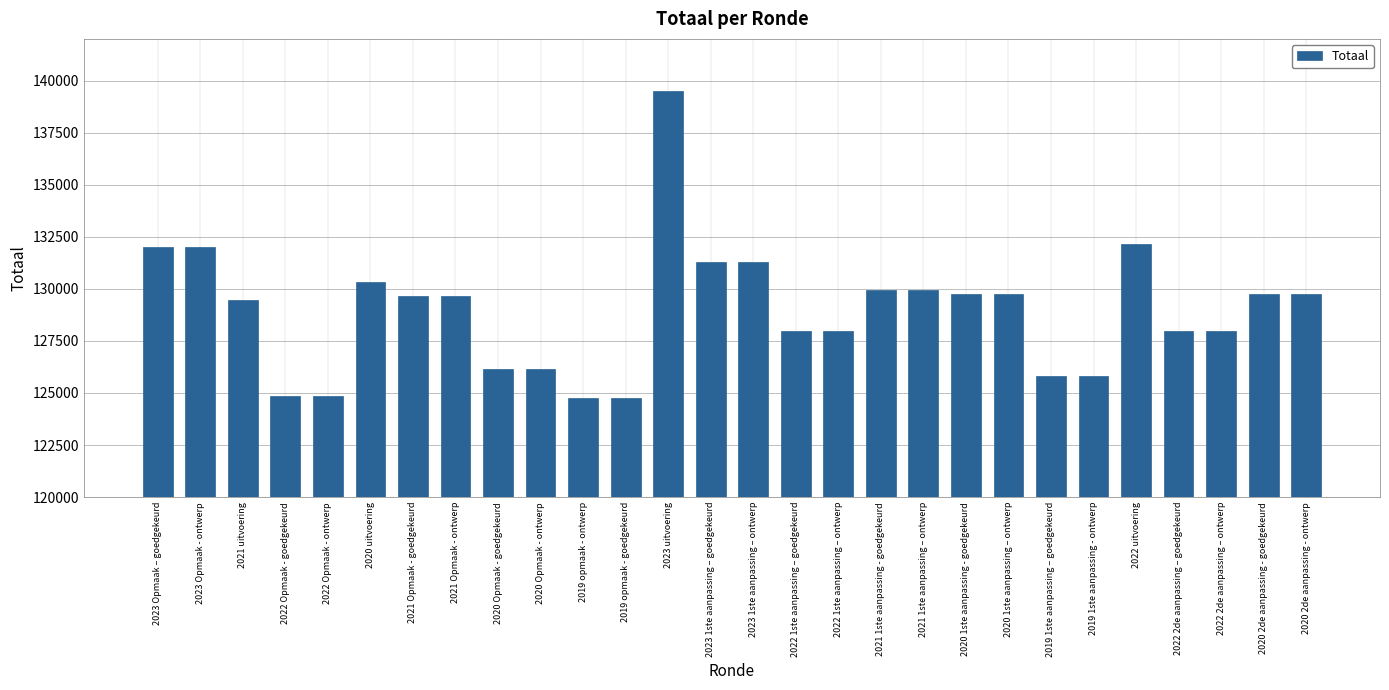

What is the average value?

128977